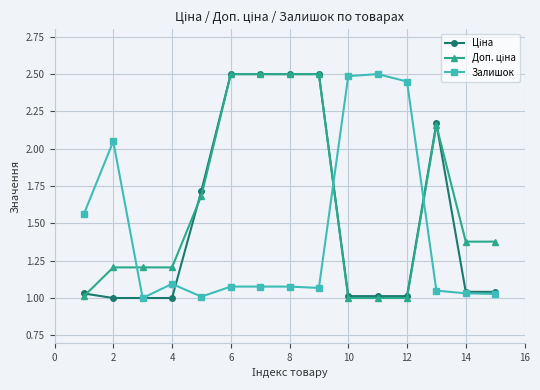

What is the average value of the Ціна series?

1.5